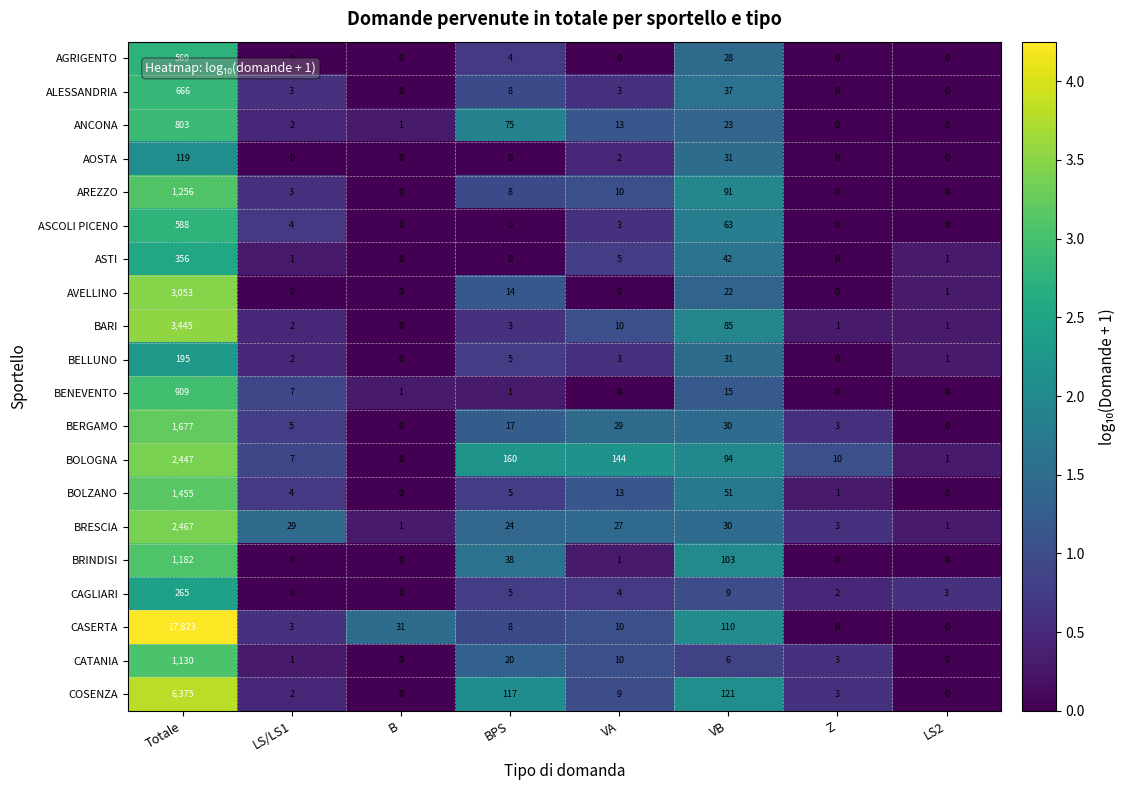

Count the number of categories in the chart.

8